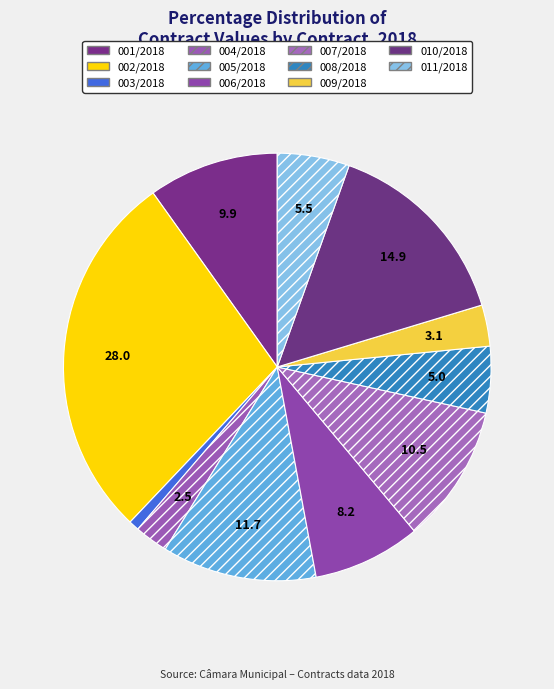

To the nearest percent, what is the combined percentage of 010/2018 and 003/2018?

16%